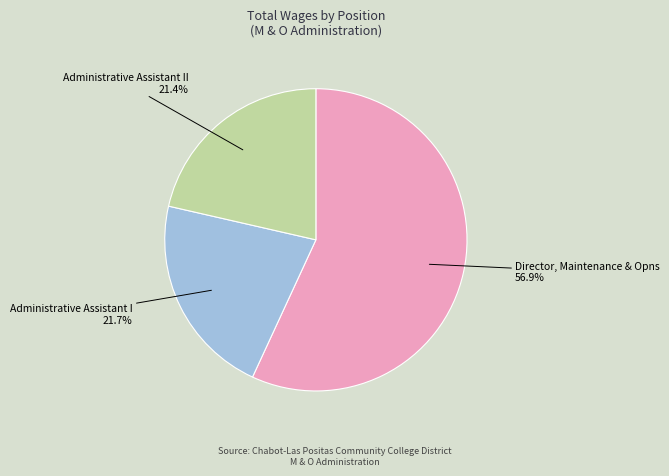

Rank the categories by value from lowest to highest.

Administrative Assistant II, Administrative Assistant I, Director, Maintenance & Opns